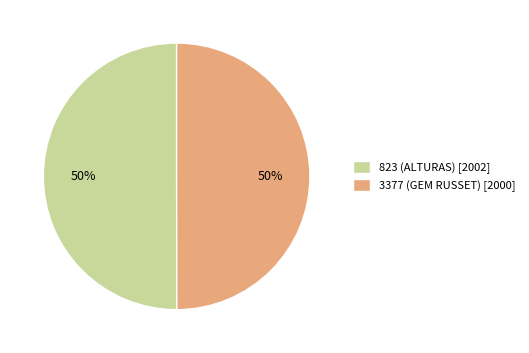

Approximately how many times larger is the value at 3377 (GEM RUSSET) [2000] compared to 823 (ALTURAS) [2002]?

1.0